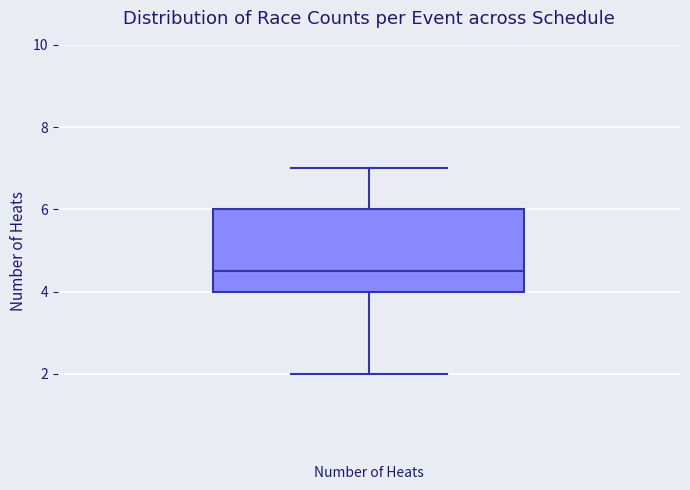

Transcribe this box plot: give where the median line is, the range the box spans, and where the two whiskers end, as read against the y-axis. The values are not printed on the chart, so give them approximately, as read against the axis.

median 4.6, box 4.0 to 6.0, whiskers 2.0 to 7.0